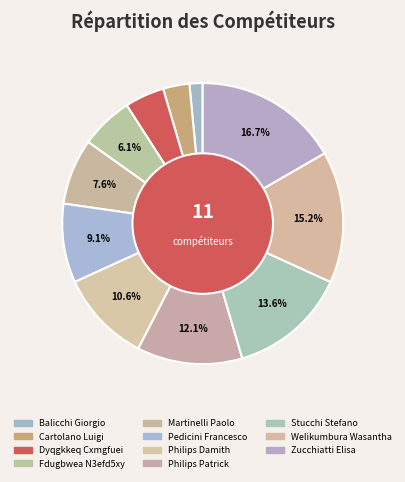

What is the largest slice in the pie chart?

Zucchiatti Elisa